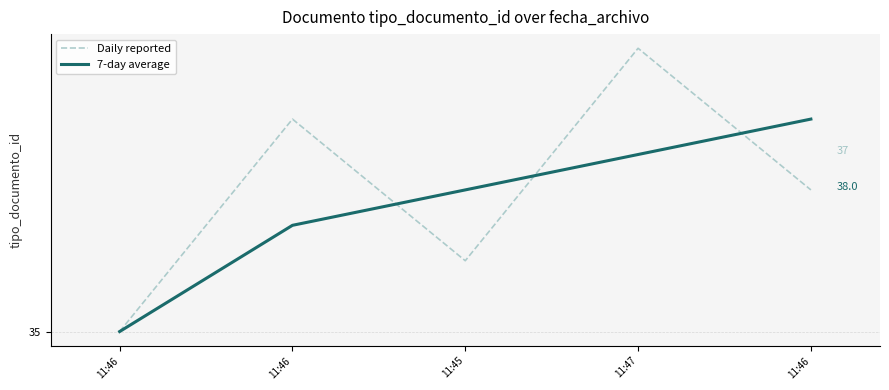

Is this an area chart (filled region under the line)?

No